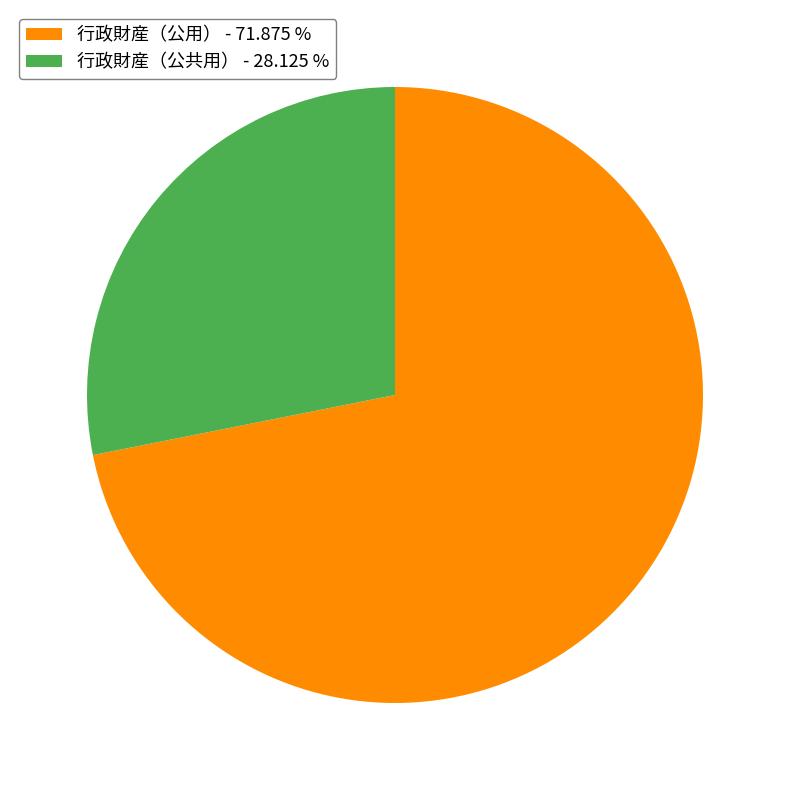

Do 行政財産（公用） and 行政財産（公共用） together represent more than half of the pie?

Yes